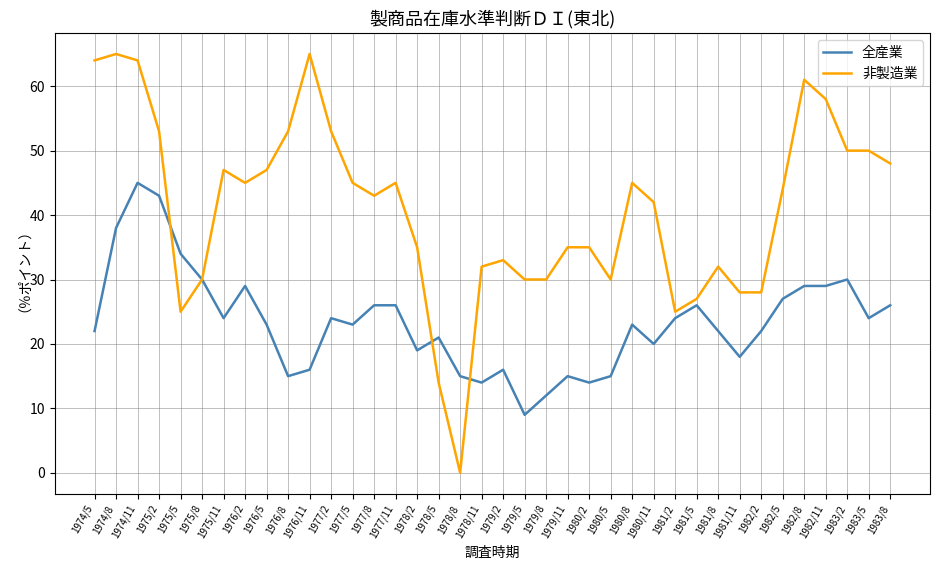

Which series has the largest total across all categories?

非製造業